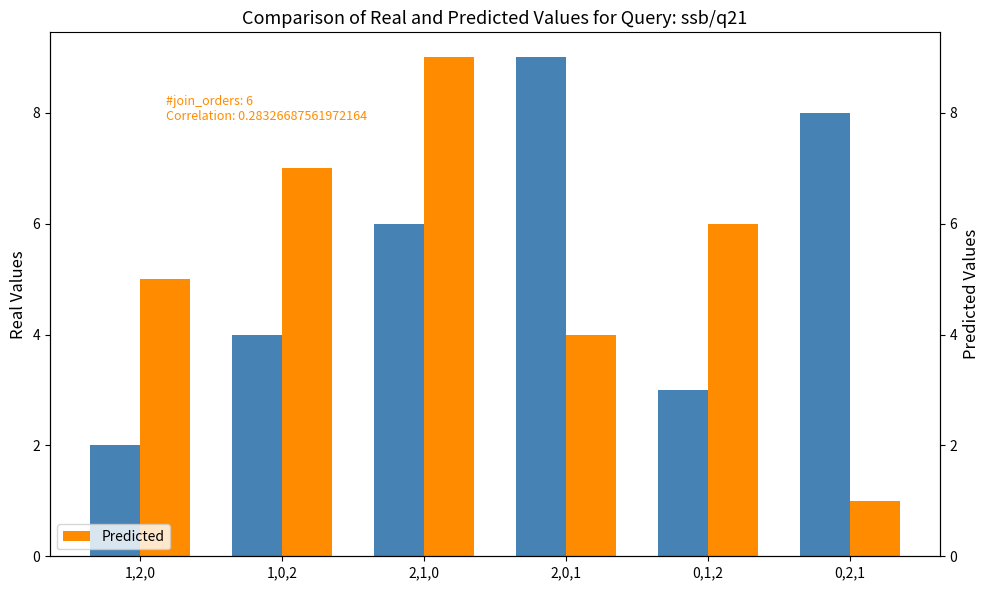

At how many categories does at least one series exceed 7?

3